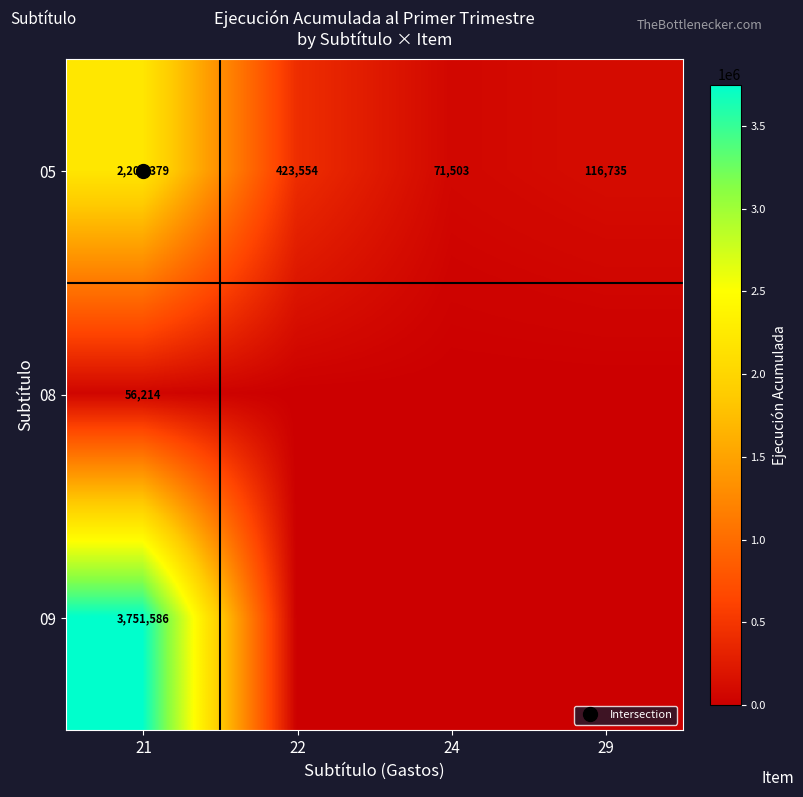

Count the number of data series in this chart.

3